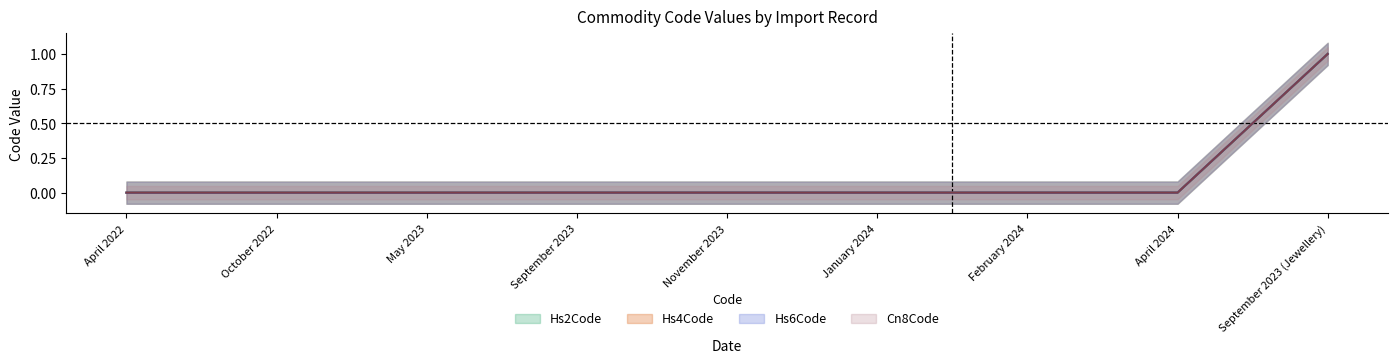

What is the difference between the Cn8Code values at September 2023 (Jewellery) and May 2023?

1.0